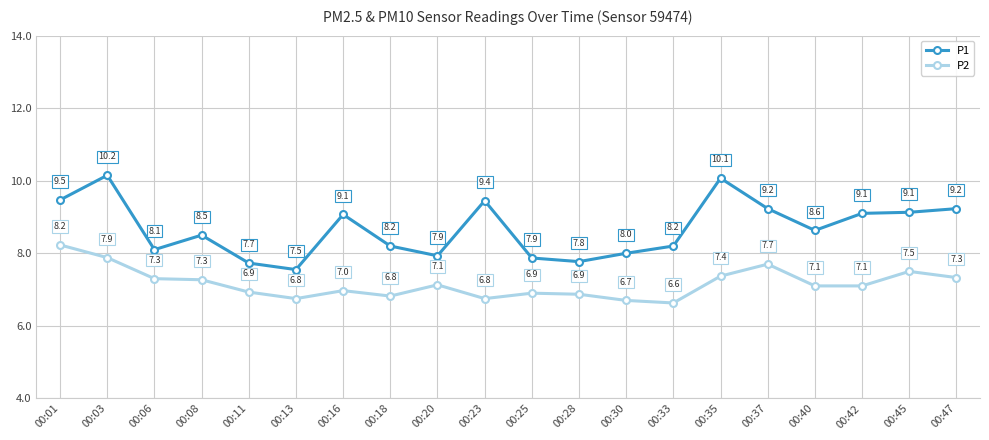

List the series in order of their overall mean, lowest first.

P2, P1